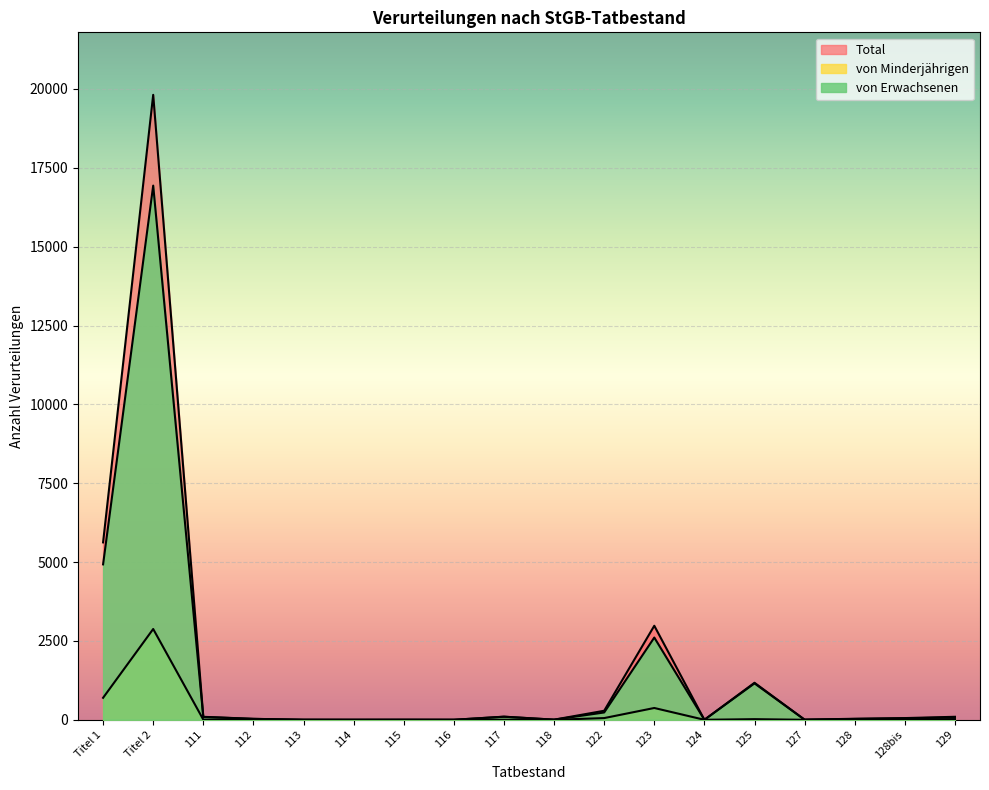

Between 112 and 124, which is larger?

112